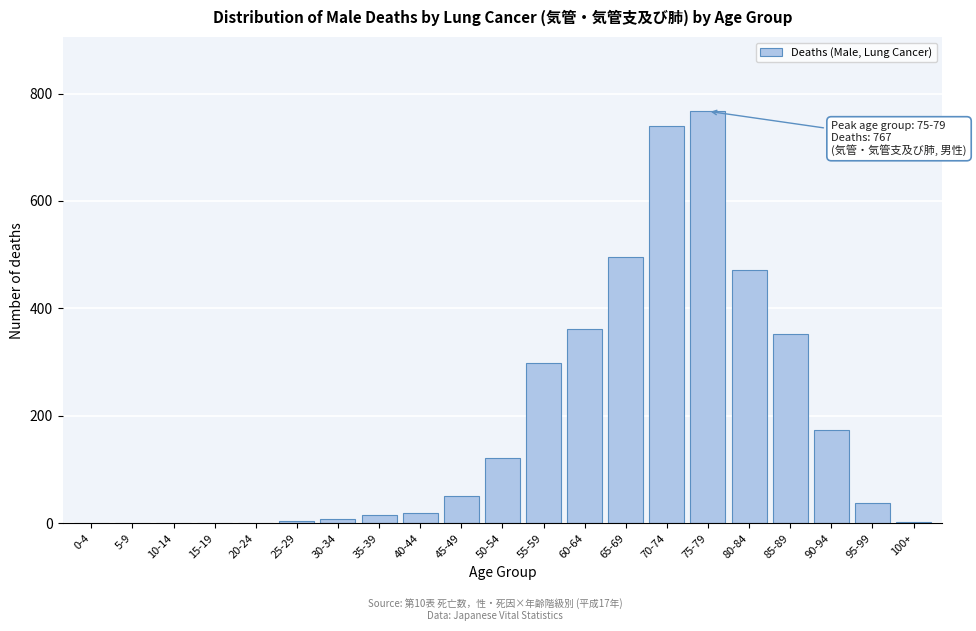

True or false: the data shows 3 at 100+.

True